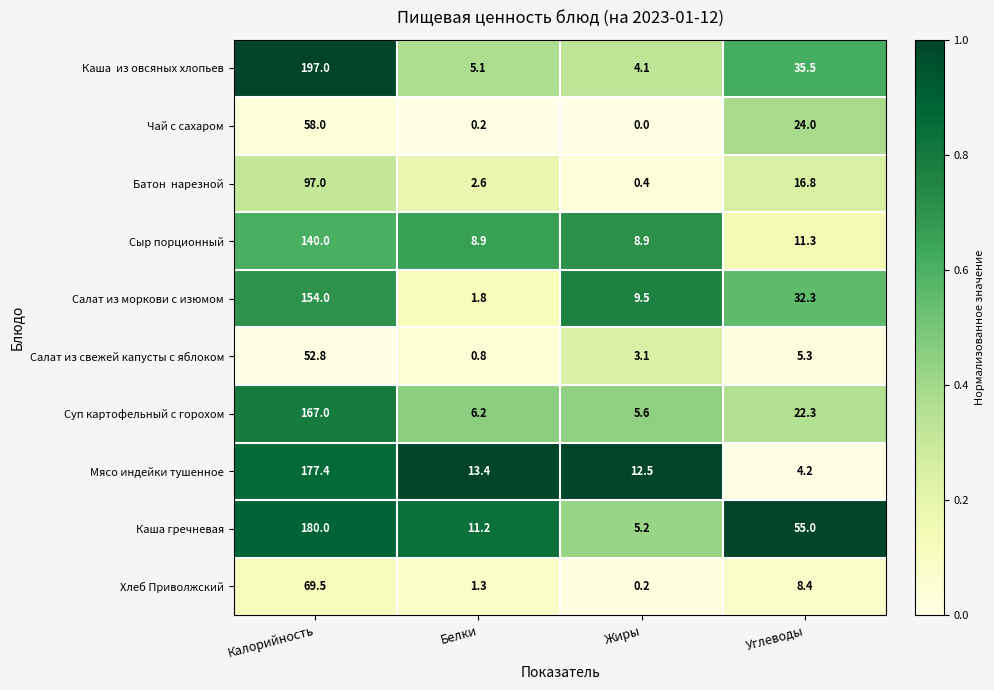

The value of Хлеб Приволжский at Белки is 1.3. True or false?

True